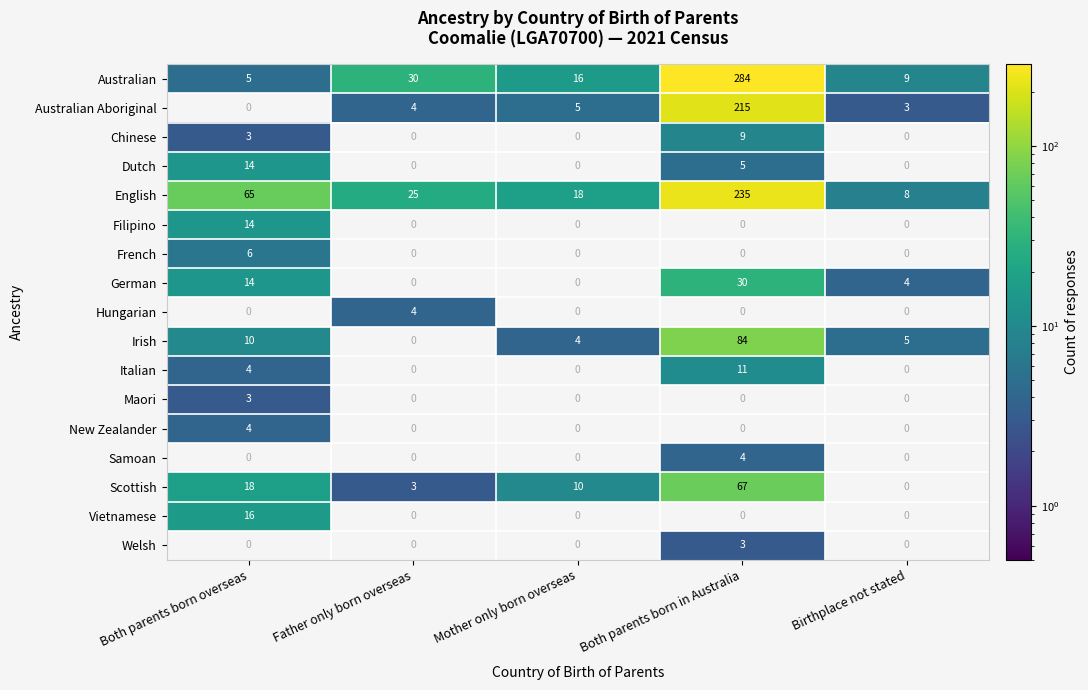

What is the greatest value displayed?

284